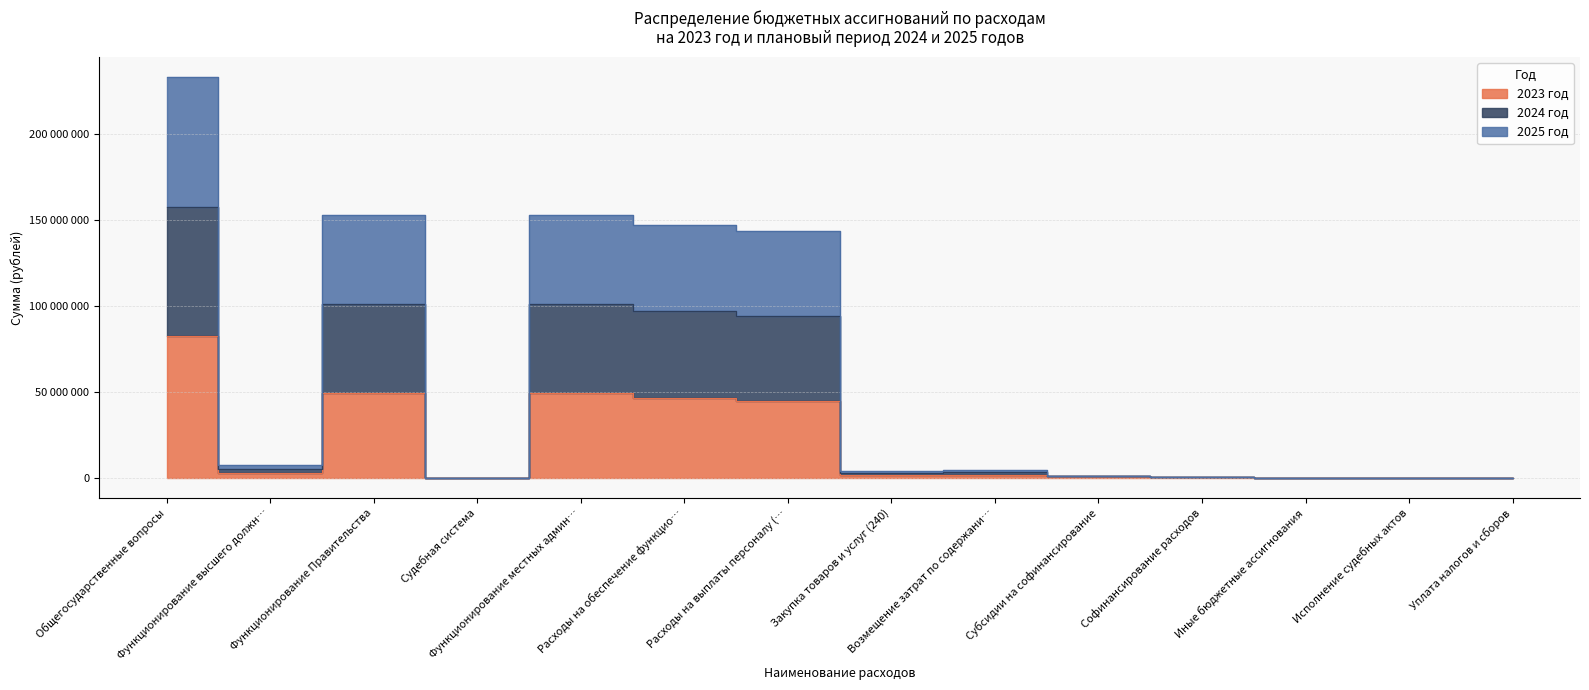

Rank the series at Расходы на выплаты персоналу (… from lowest to highest value.

2023 год, 2025 год, 2024 год